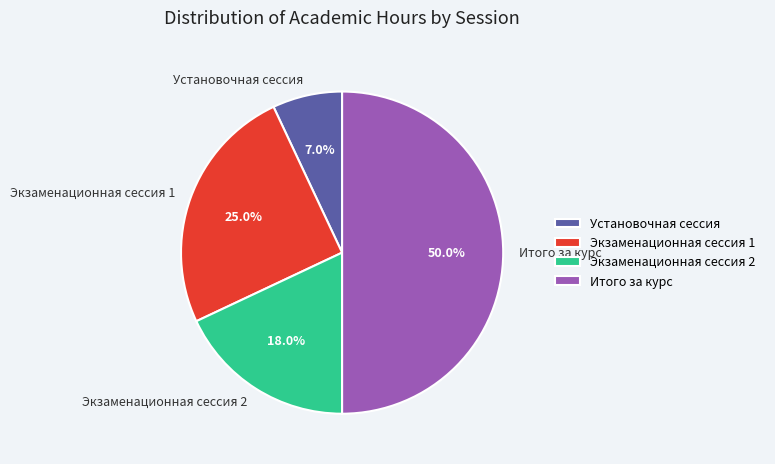

What is the total percentage of Экзаменационная сессия 1 and Итого за курс?

75.0%